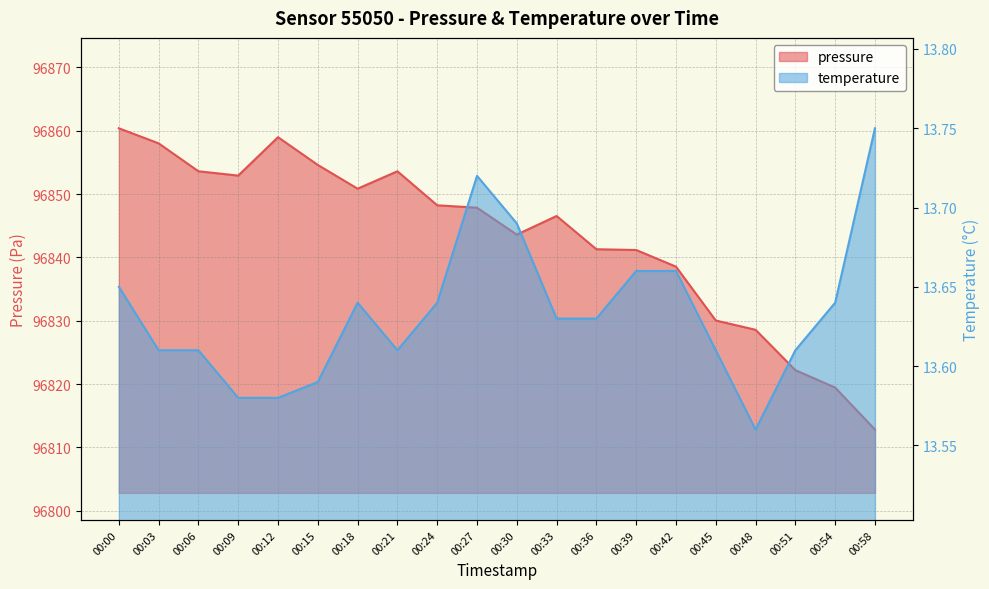

Rank the series by their maximum value, from lowest to highest.

temperature, pressure